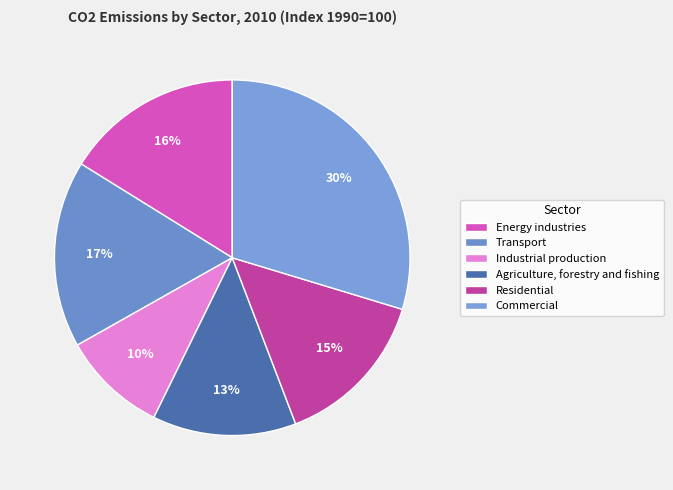

What is the smallest slice in the pie chart?

Industrial production